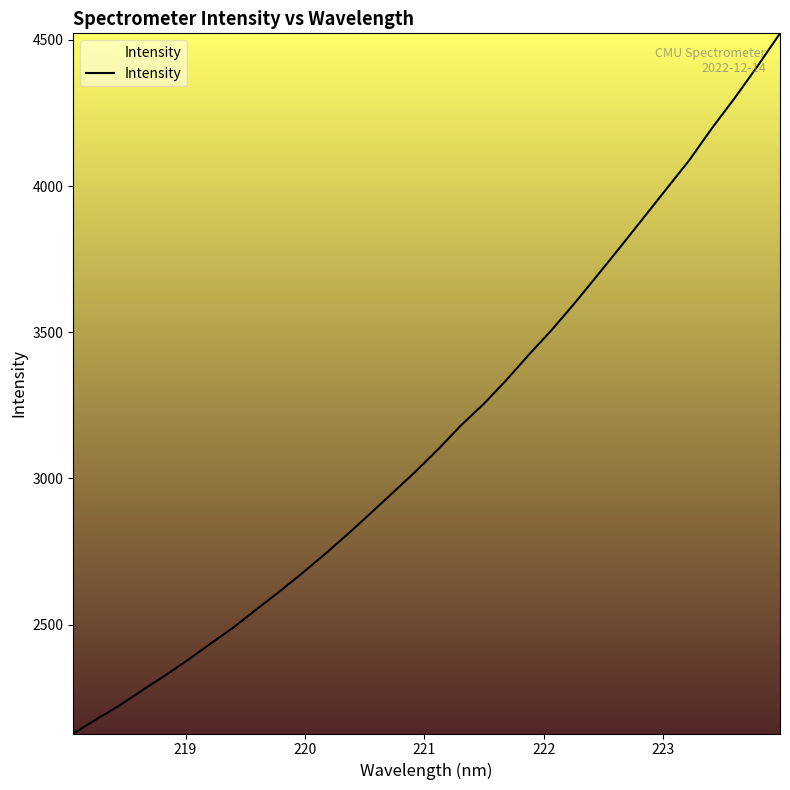

What is the sum of all values?

100952.2